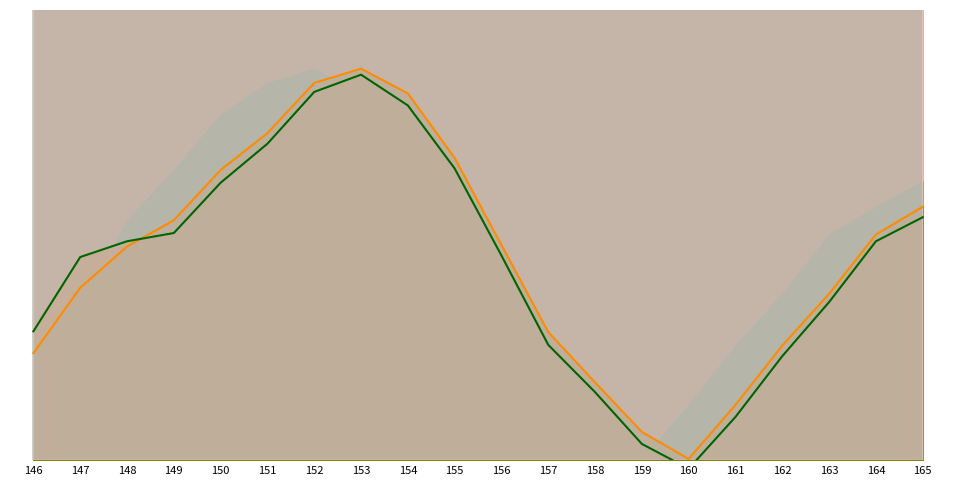

What is the difference between the maximum and second lowest values in the pressure_norm series?

0.2